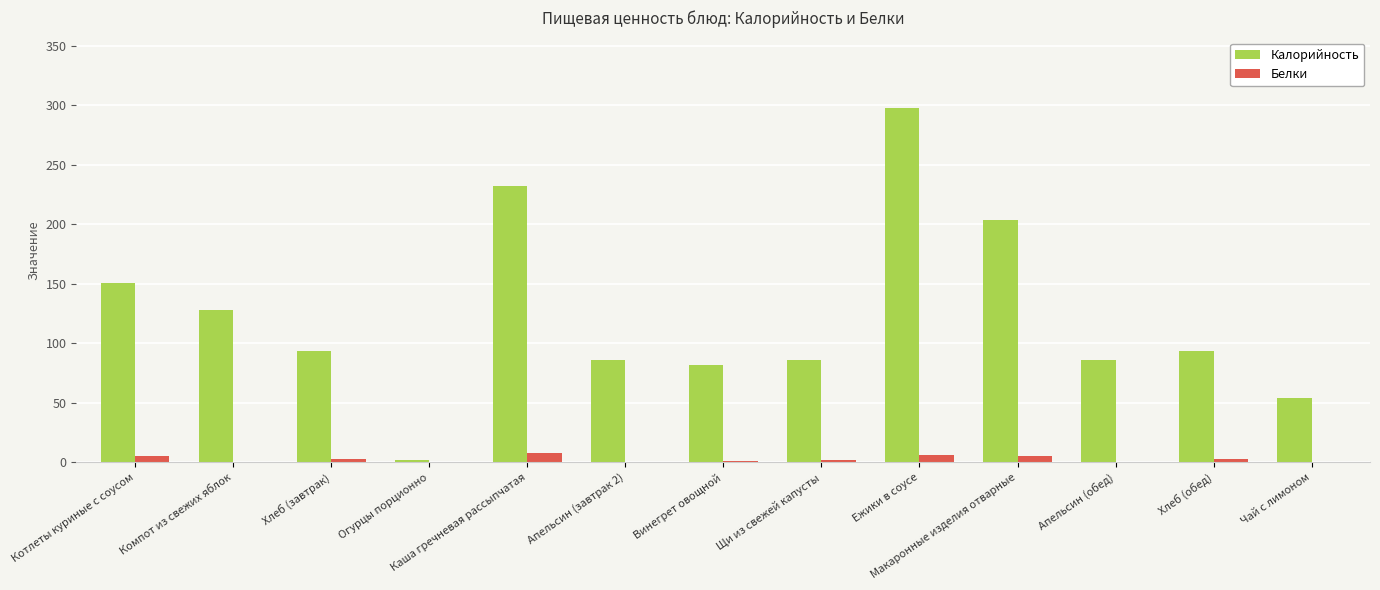

How many series are shown in this chart?

2